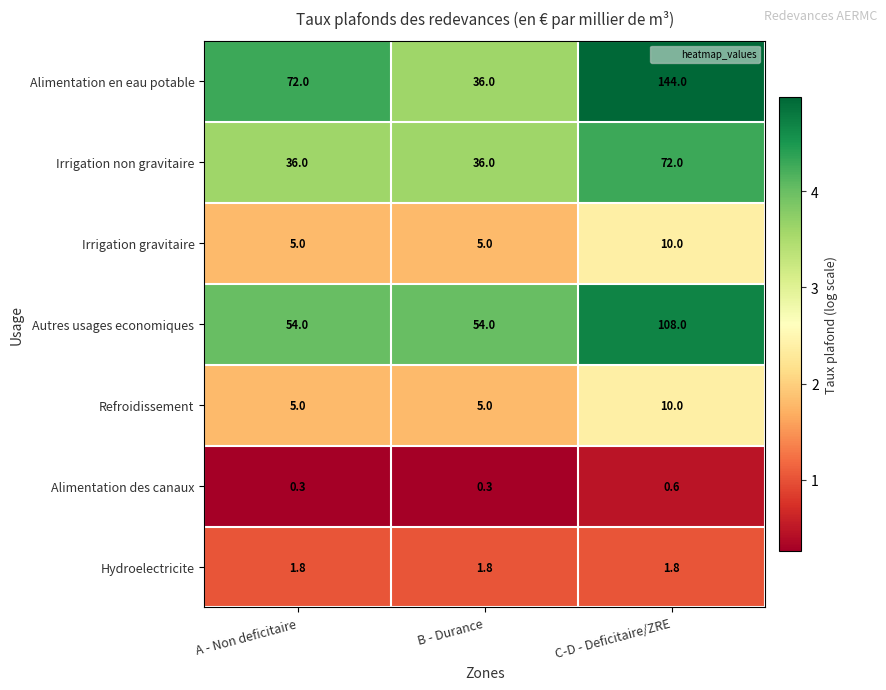

Reading left to right, what are all the values shown in this chart?

Alimentation en eau potable: A - Non deficitaire=72.0	B - Durance=36.0	C-D - Deficitaire/ZRE=144.0
Irrigation non gravitaire: A - Non deficitaire=36.0	B - Durance=36.0	C-D - Deficitaire/ZRE=72.0
Irrigation gravitaire: A - Non deficitaire=5.0	B - Durance=5.0	C-D - Deficitaire/ZRE=10.0
Autres usages economiques: A - Non deficitaire=54.0	B - Durance=54.0	C-D - Deficitaire/ZRE=108.0
Refroidissement: A - Non deficitaire=5.0	B - Durance=5.0	C-D - Deficitaire/ZRE=10.0
Alimentation des canaux: A - Non deficitaire=0.3	B - Durance=0.3	C-D - Deficitaire/ZRE=0.6
Hydroelectricite: A - Non deficitaire=1.8	B - Durance=1.8	C-D - Deficitaire/ZRE=1.8